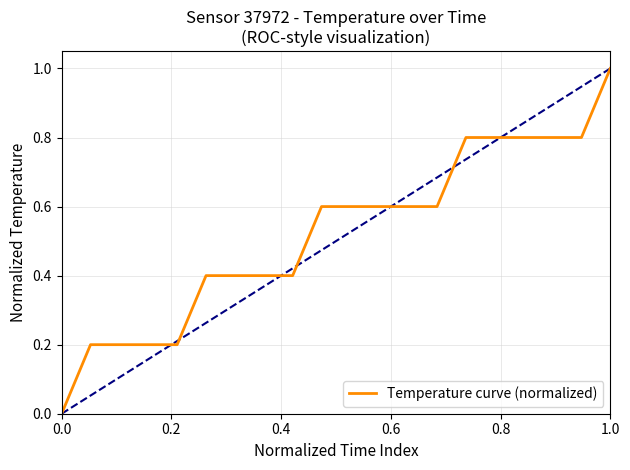

What is the greatest value displayed?

1.0